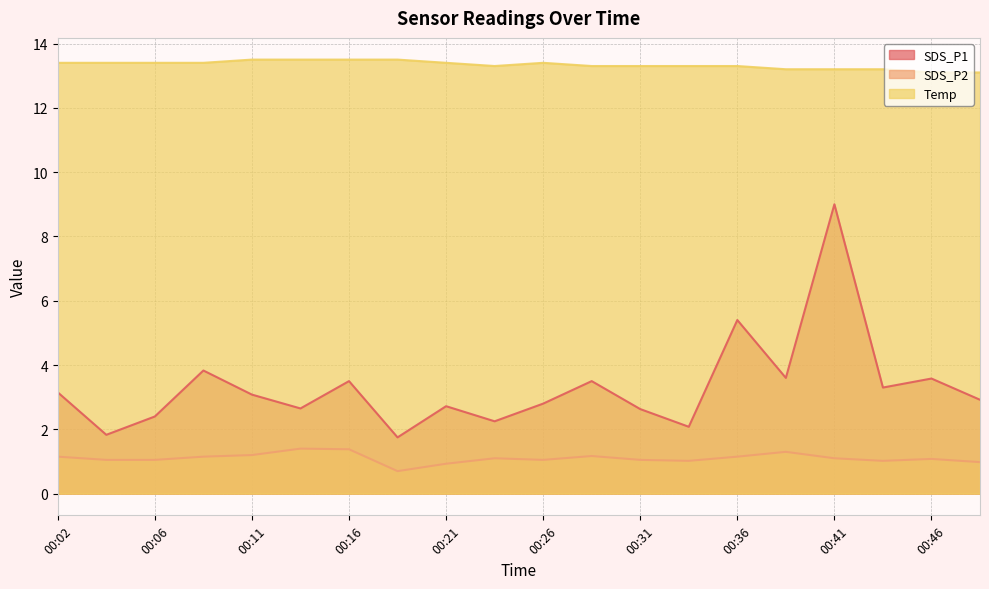

Reading left to right, transcribe all the data shown in this chart.

SDS_P1: 3.1	1.8	2.4	3.8	3.1	2.6	3.5	1.8	2.7	2.2	2.8	3.5	2.6	2.1	5.4	3.6	9.0	3.3	3.6	2.9
SDS_P2: 1.1	1.1	1.1	1.1	1.2	1.4	1.4	0.7	0.9	1.1	1.1	1.2	1.1	1.0	1.1	1.3	1.1	1.0	1.1	1.0
Temp: 13.4	13.4	13.4	13.4	13.5	13.5	13.5	13.5	13.4	13.3	13.4	13.3	13.3	13.3	13.3	13.2	13.2	13.2	13.1	13.1